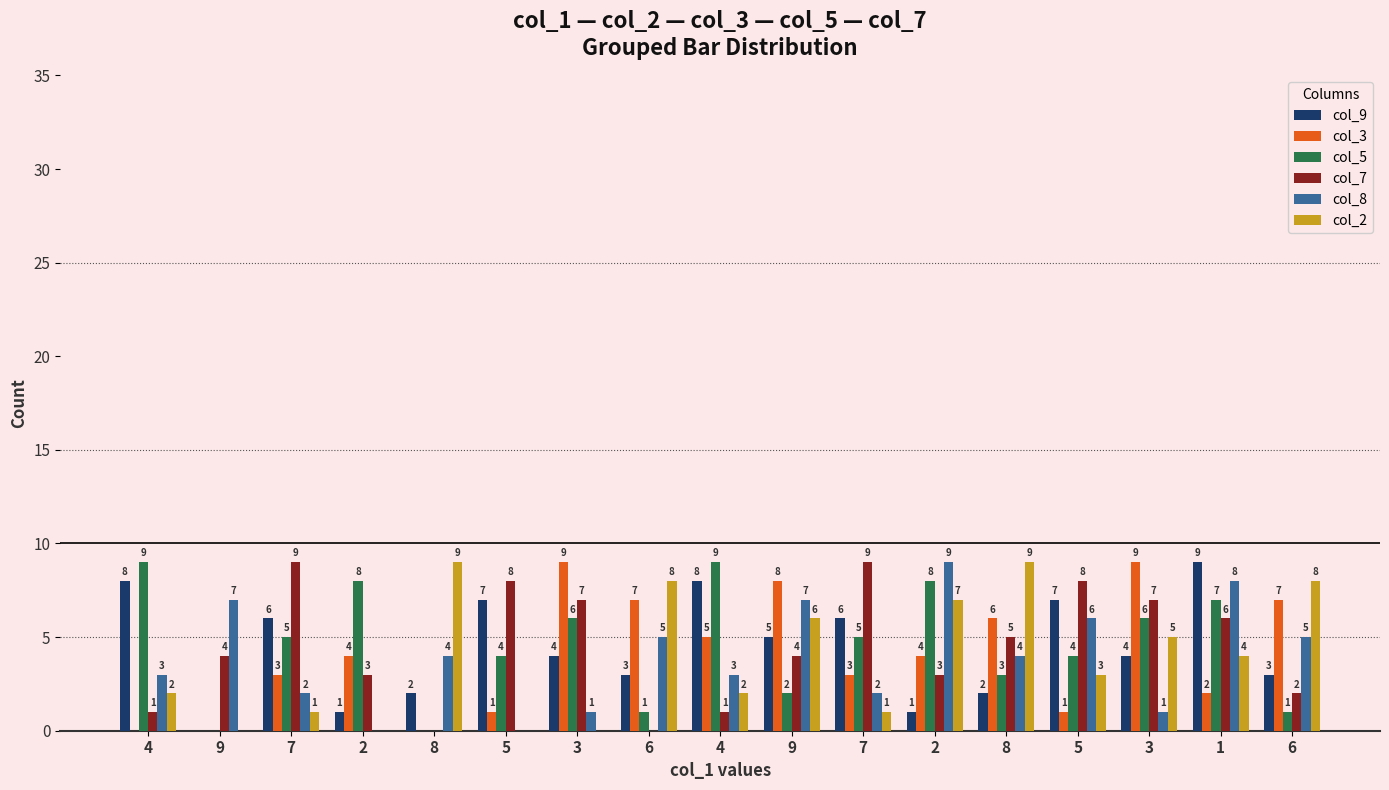

Rank the series at 7 from lowest to highest value.

col_2, col_8, col_3, col_5, col_9, col_7